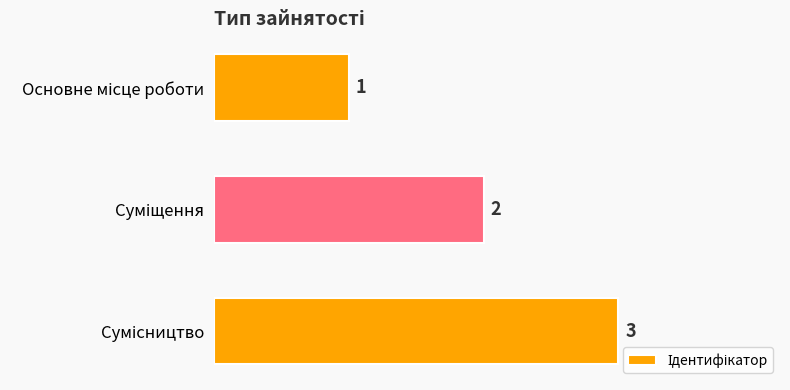

What is the sum of all values?

6